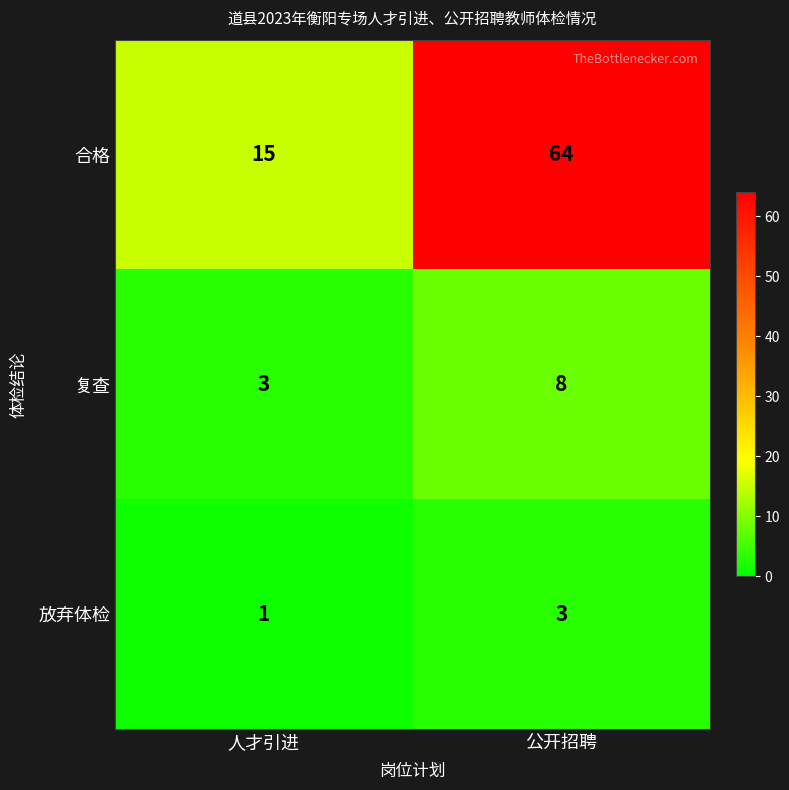

What is the sum of all 放弃体检 values?

4